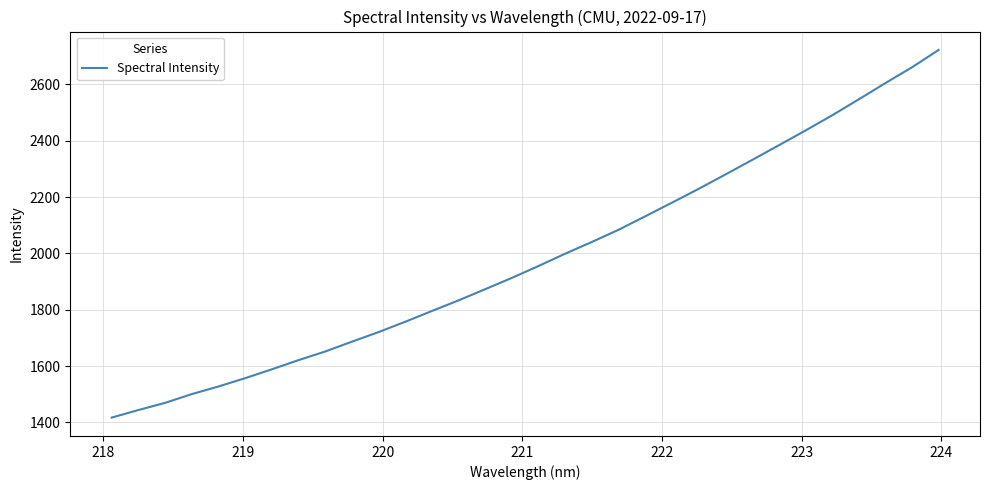

Reading right to left, what are all the values shown in this chart?

2722.1	2660.5	2604.4	2546.6	2489.9	2436.0	2383.6	2331.5	2280.0	2229.3	2180.3	2132.1	2084.1	2040.9	1999.3	1955.6	1913.4	1873.2	1833.5	1795.7	1757.5	1720.8	1686.7	1651.9	1621.1	1588.6	1557.1	1527.6	1500.5	1469.5	1443.9	1417.2